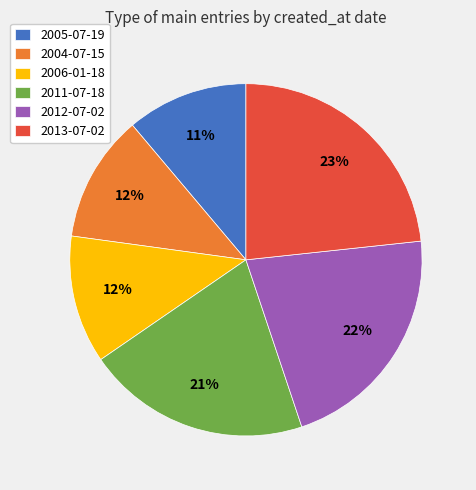

To the nearest percent, what is the difference between the largest and smallest slice percentages?

12%